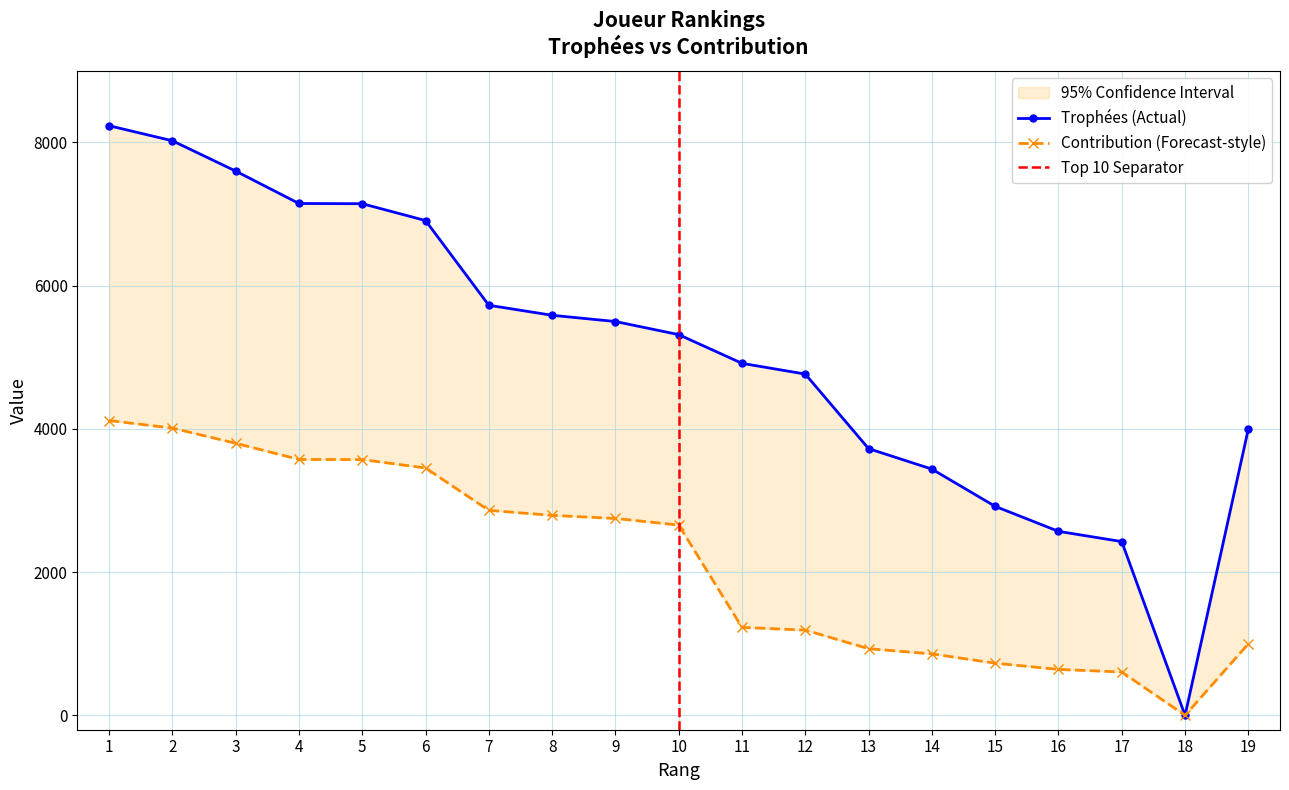

Rank the series by their maximum value, from highest to lowest.

Trophées, Contribution